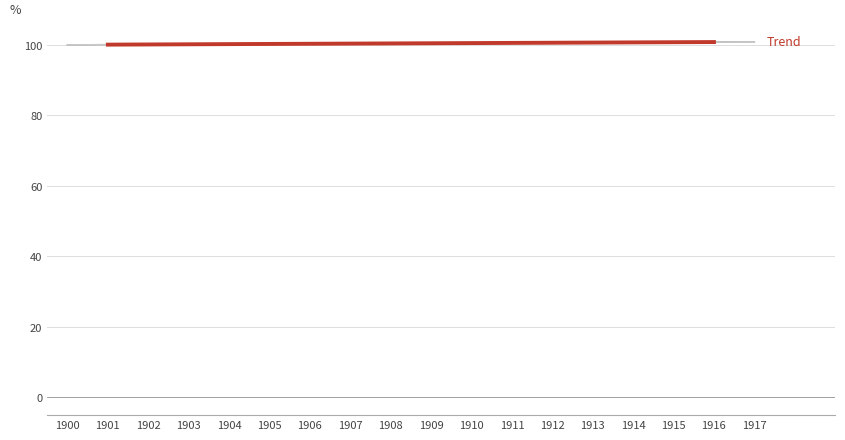

How many categories are shown in the chart?

18